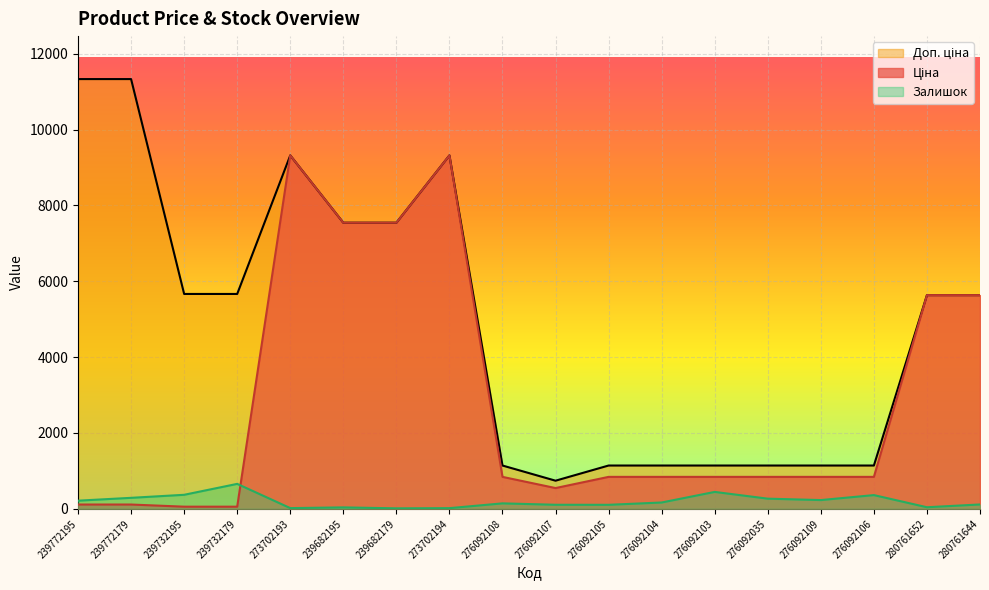

What is the maximum value for Доп. ціна?

11334.0